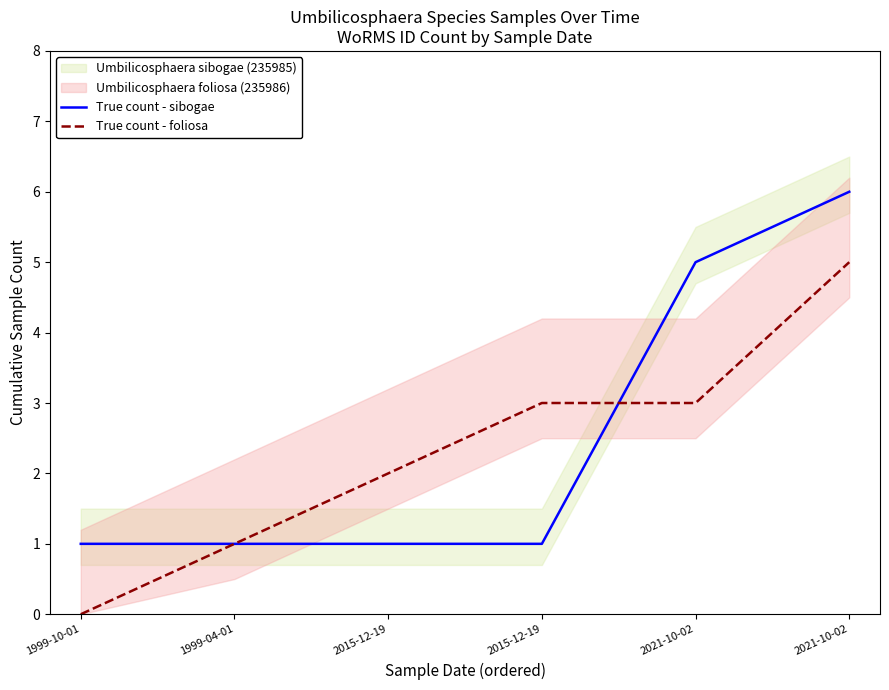

What is the difference between the second highest and second lowest values in the True count - foliosa series?

2